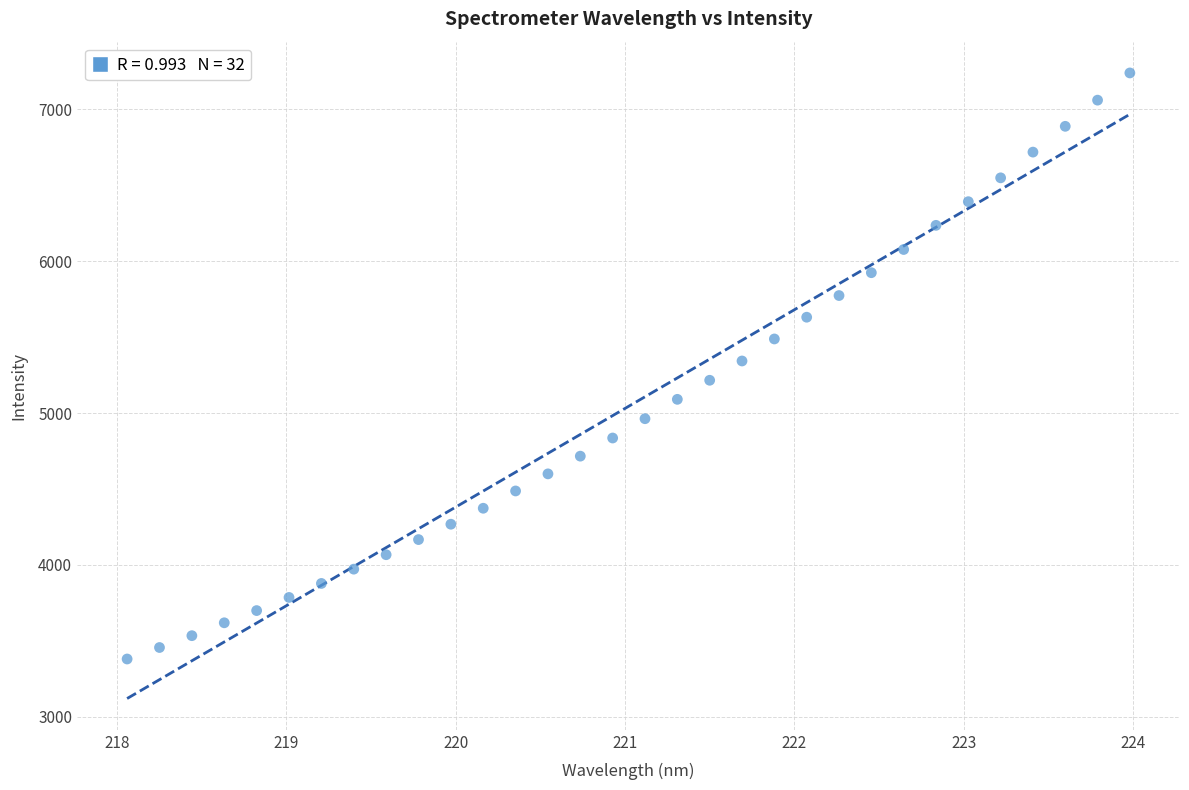

What is the range of X values (max minus min)?

5.9